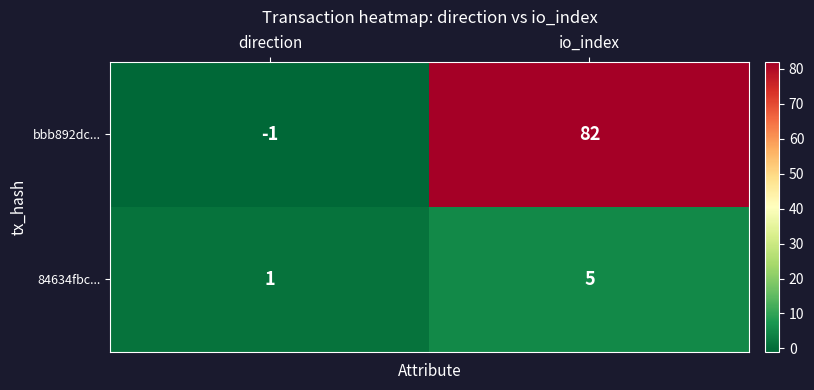

Is the value of 84634fbc... at direction greater than the value of bbb892dc... at io_index?

No